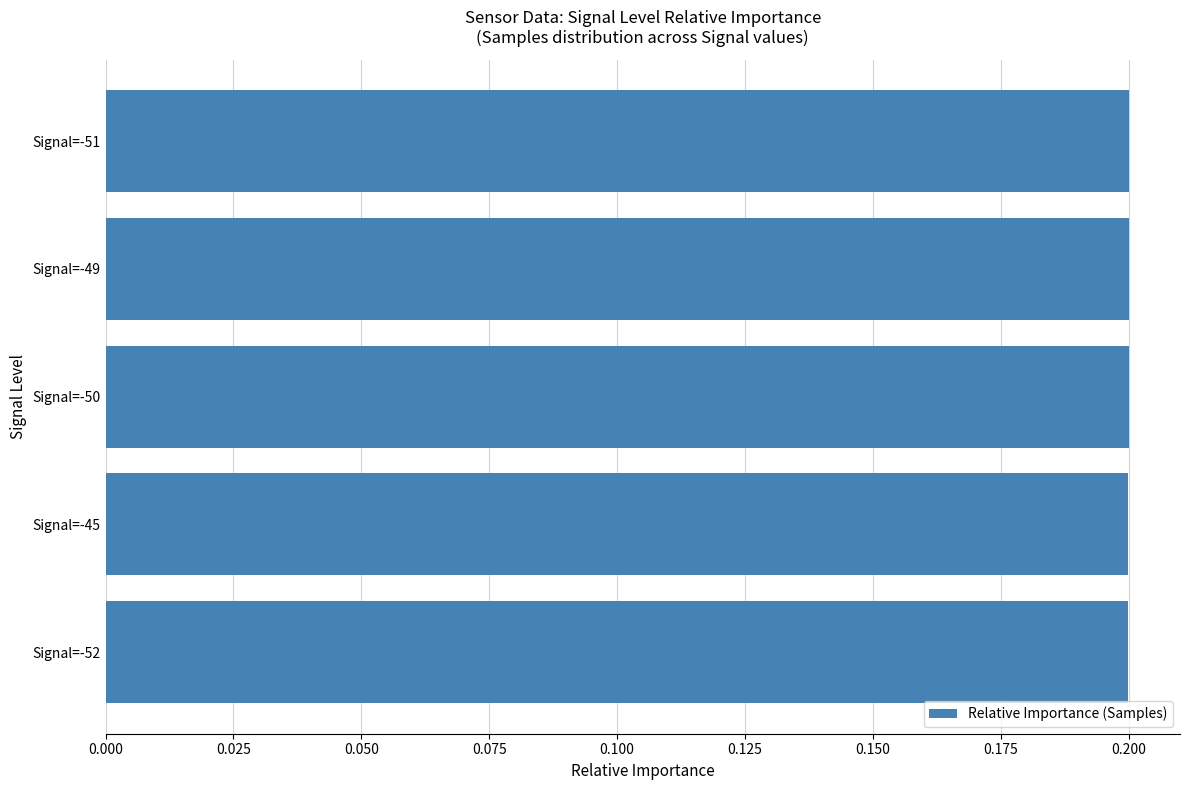

What is the smallest value displayed?

0.2